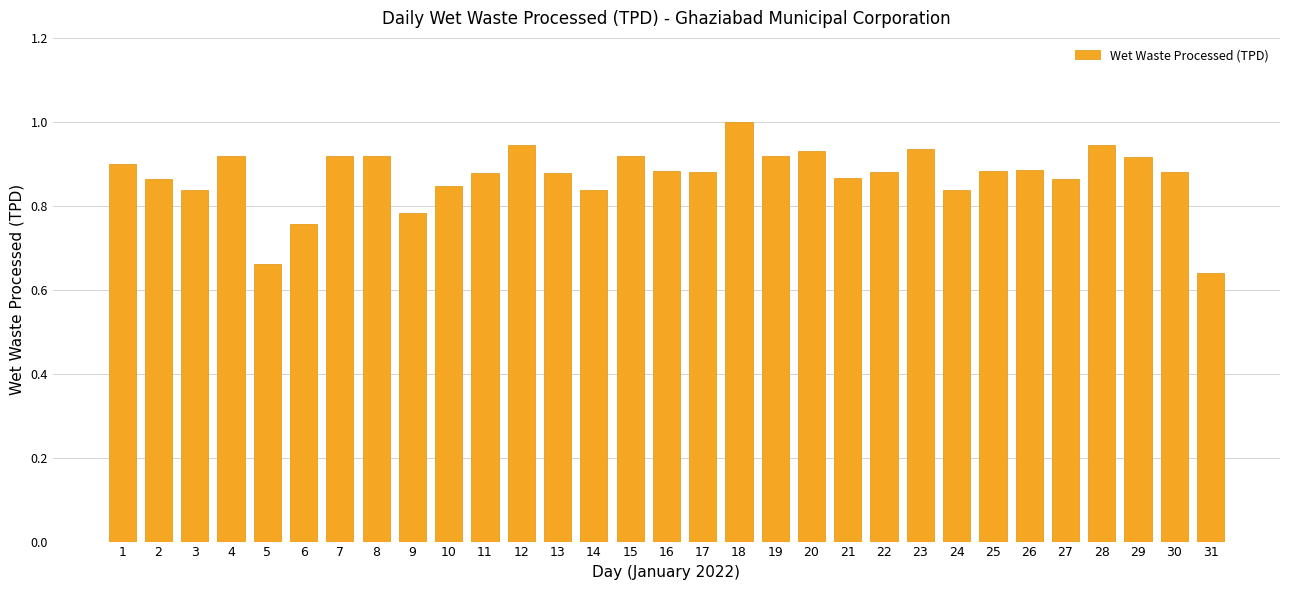

Is it true that the value at 18 is 1.7?

False